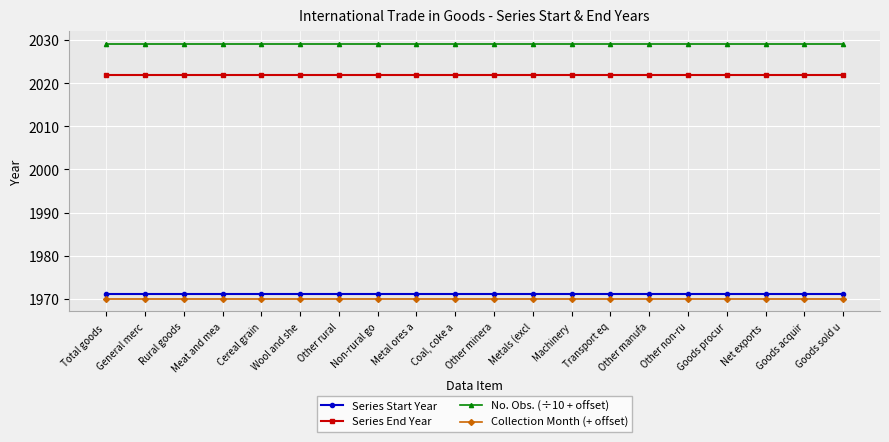

True or false: Collection Month (+ offset) and No. Obs. (÷10 + offset) cross at least once.

False